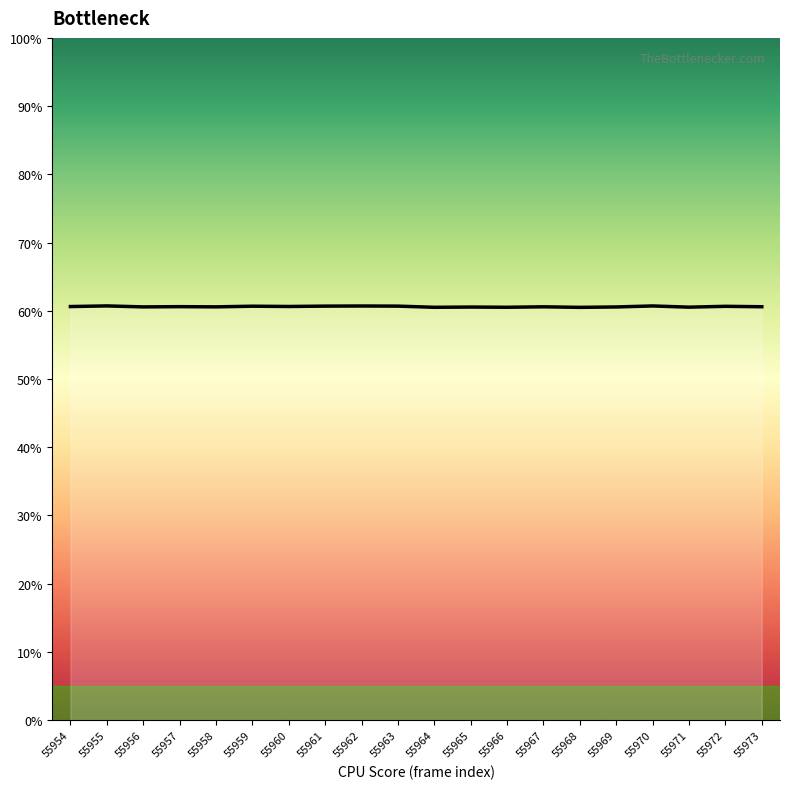

What is the smallest value displayed?

60.5